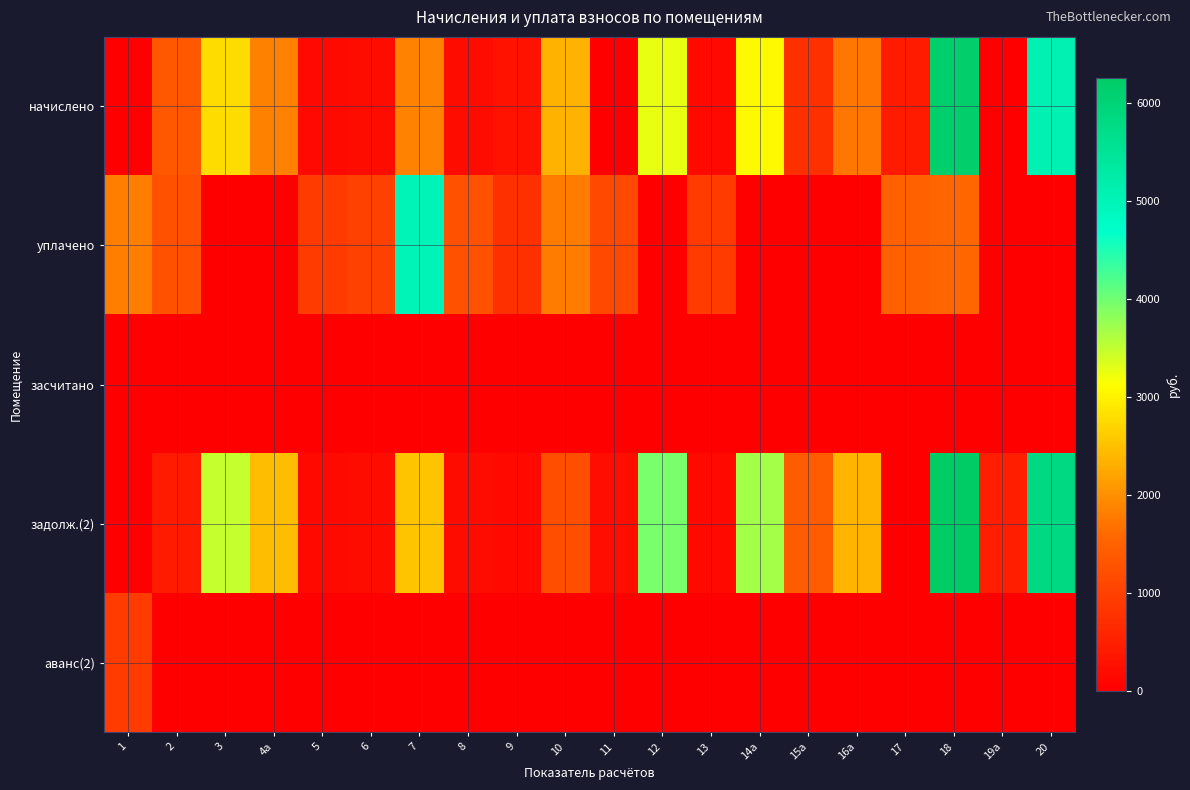

Reading left to right, transcribe all the data shown in this chart.

начислено: 1=0.0	2=1359.3	3=2772.4	4a=1834.9	5=151.5	6=201.5	7=1863.2	8=210.4	9=302.0	10=2349.8	11=0.0	12=3257.9	13=151.5	14a=3059.1	15a=741.6	16a=1755.5	17=419.8	18=6139.7	19a=0.0	20=5097.1
уплачено: 1=1812.0	2=1256.3	3=0.0	4a=0.0	5=908.8	6=1007.4	7=5000.0	8=1262.3	9=754.9	10=1800.0	11=1121.2	12=0.0	13=908.8	14a=0.0	15a=0.0	16a=0.0	17=1469.3	18=1578.0	19a=0.0	20=0.0
засчитано: 1=0.0	2=0.0	3=0.0	4a=0.0	5=0.0	6=0.0	7=0.0	8=0.0	9=0.0	10=0.0	11=0.0	12=0.0	13=0.0	14a=0.0	15a=0.0	16a=0.0	17=0.0	18=0.0	19a=0.0	20=0.0
задолж.(2): 1=0.0	2=418.8	3=3484.8	4a=2464.5	5=151.5	6=202.0	7=2539.5	8=210.4	9=151.0	10=1201.5	11=224.2	12=3954.4	13=151.5	14a=3670.9	15a=1395.0	16a=2389.6	17=0.0	18=6260.1	19a=467.5	20=5827.3
аванс(2): 1=906.4	2=0.0	3=0.0	4a=0.0	5=0.0	6=0.0	7=0.0	8=0.0	9=0.0	10=0.0	11=0.0	12=0.0	13=0.0	14a=0.0	15a=0.0	16a=0.0	17=0.1	18=0.0	19a=0.0	20=0.0